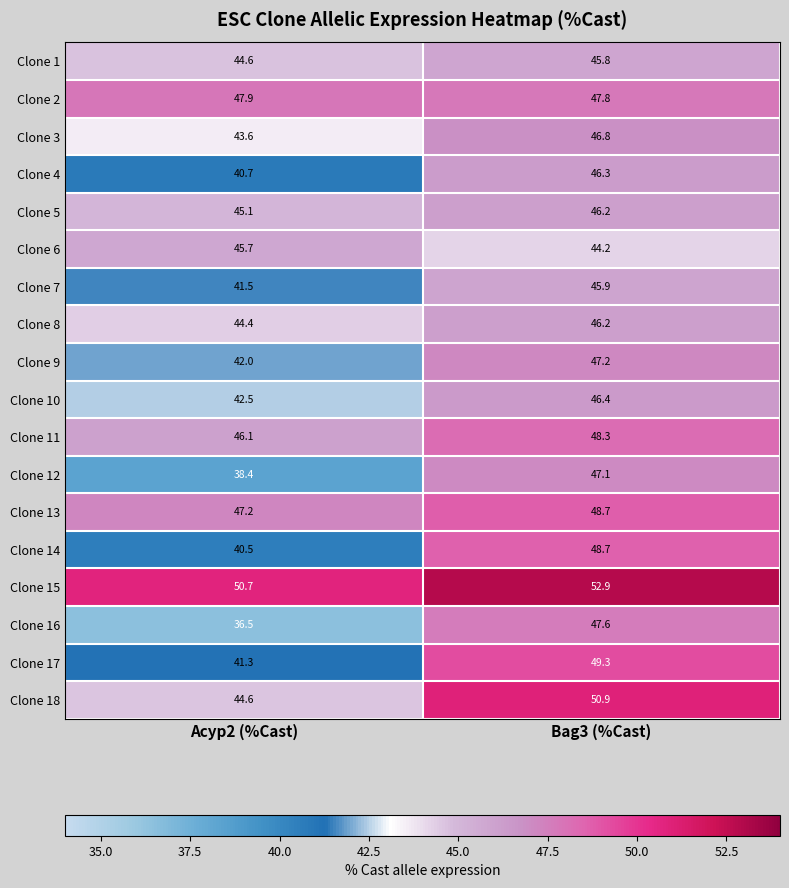

Count the number of categories in the chart.

2